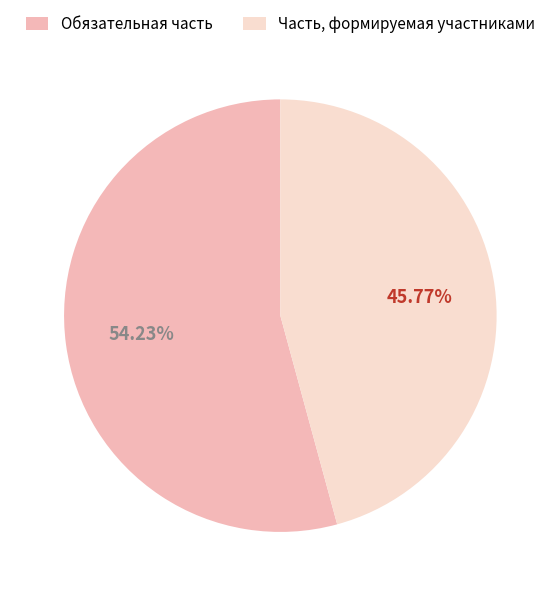

How much of the chart is everything except Часть, формируемая участниками?

54.2%